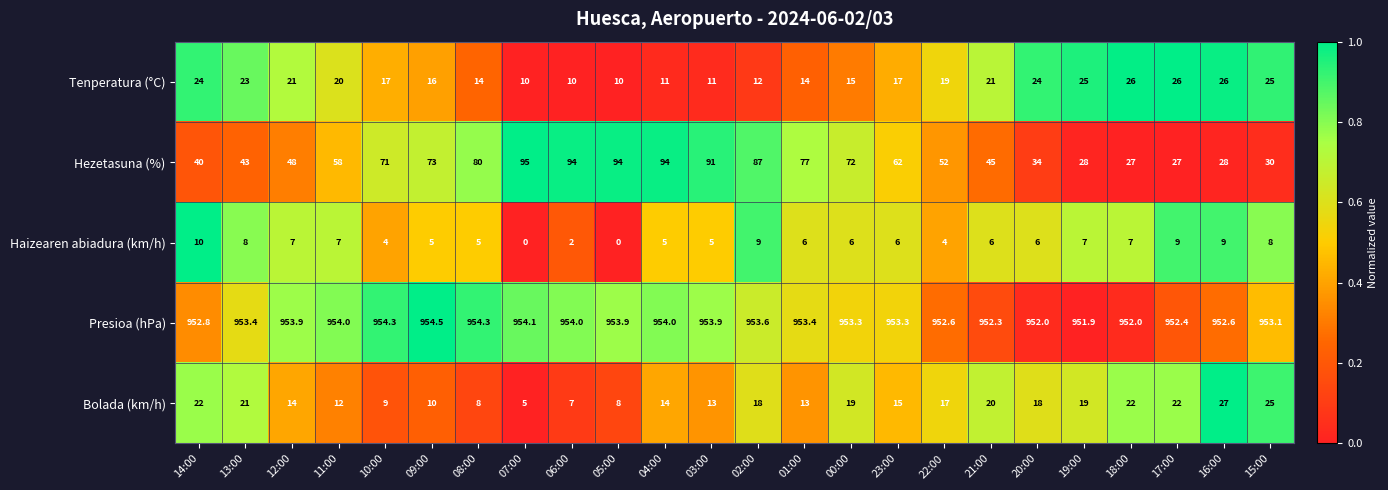

At how many categories does at least one series exceed 936?

24